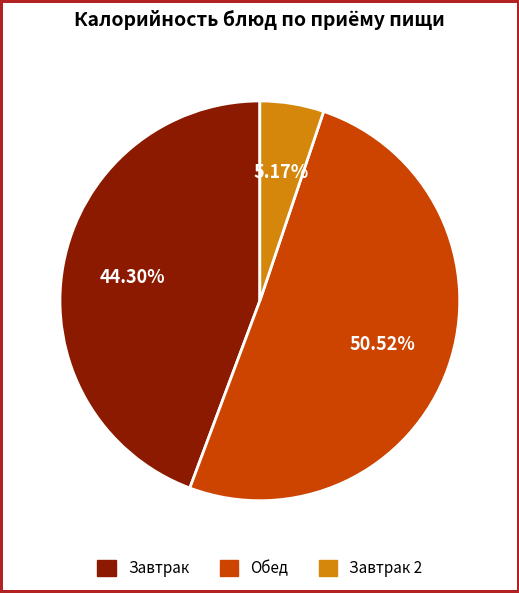

What is the smallest slice in the pie chart?

Завтрак 2